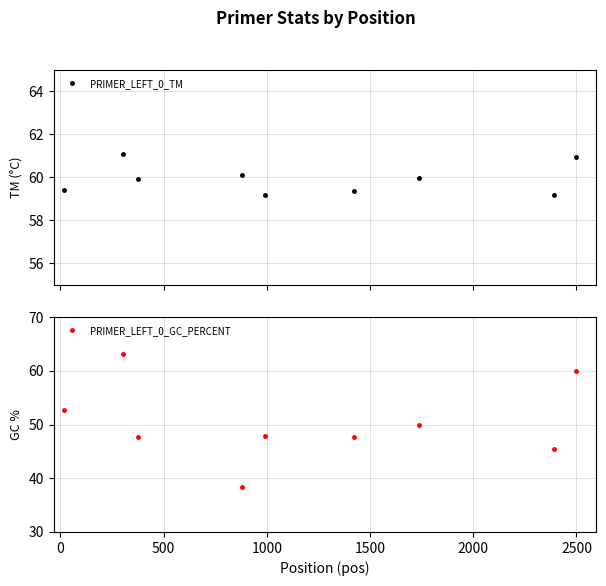

What is the highest value of the PRIMER_LEFT_0_TM series?

61.1